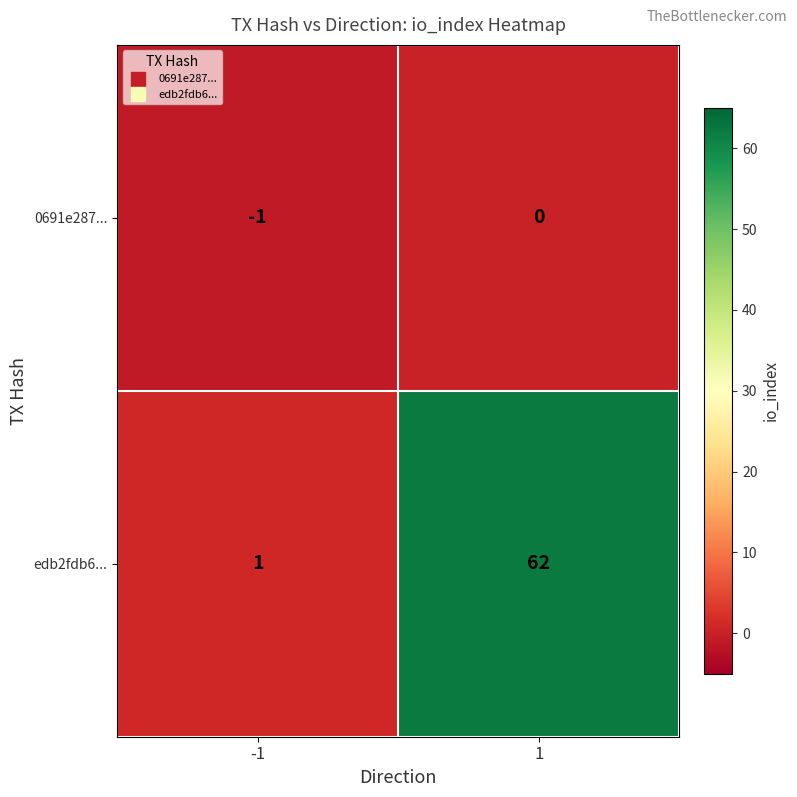

What is the minimum value shown in the chart?

-1